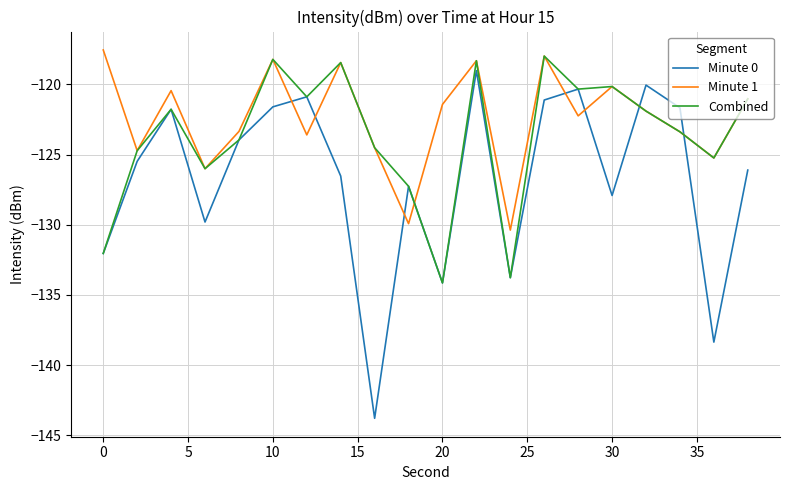

True or false: Minute 1 and Minute 0 cross at least once.

True